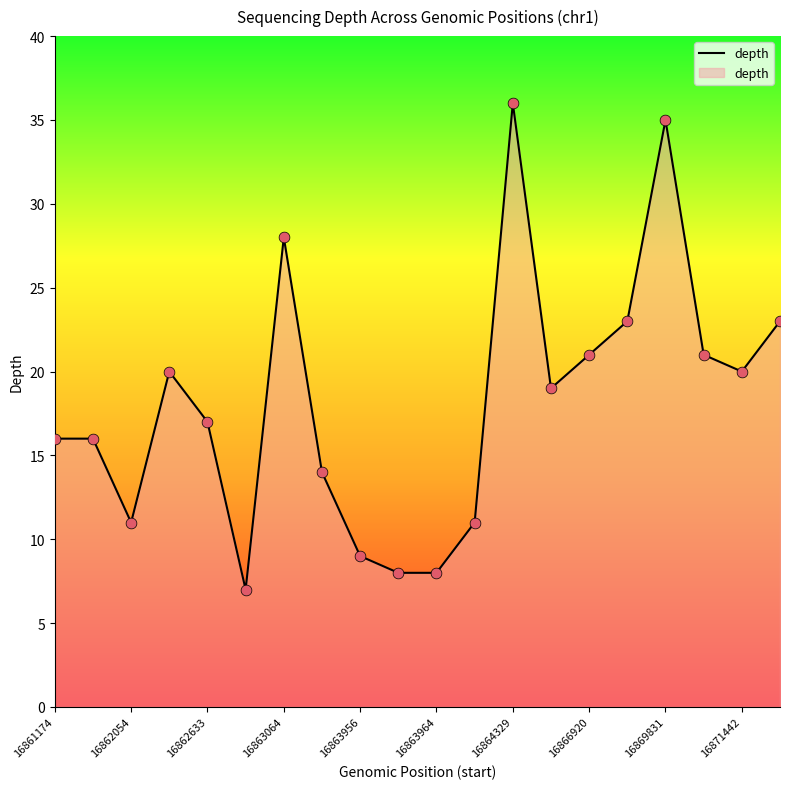

What is the smallest value displayed?

7